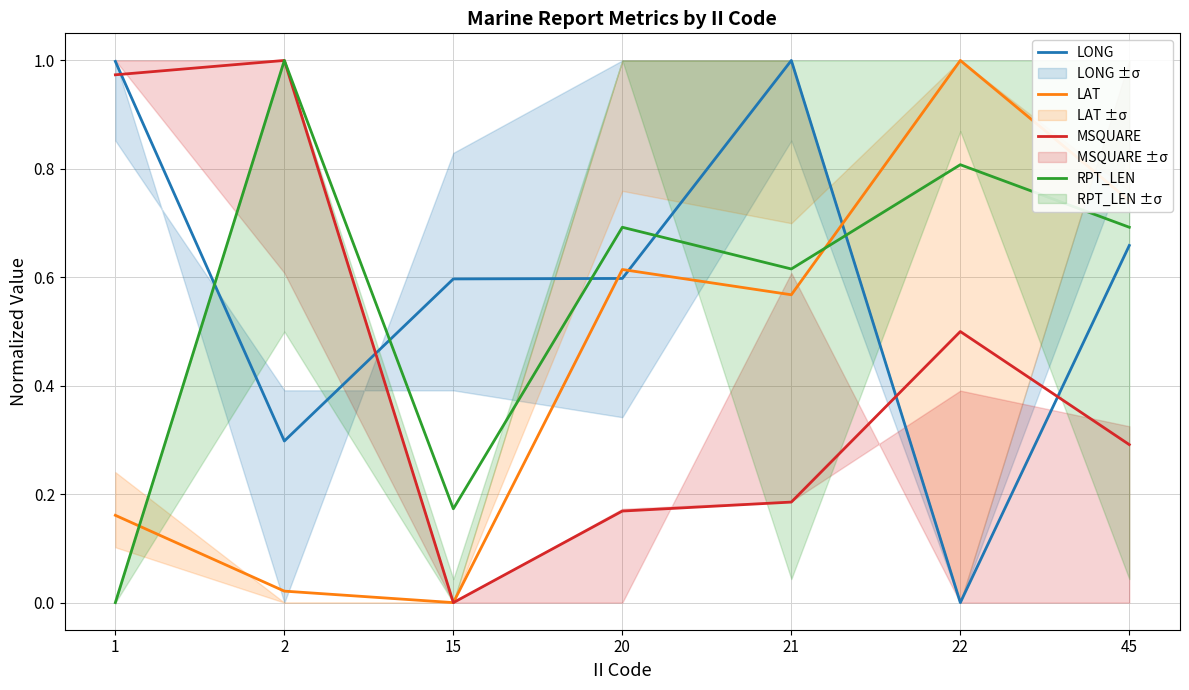

What is the spread (max minus min) of values at 15?

0.6